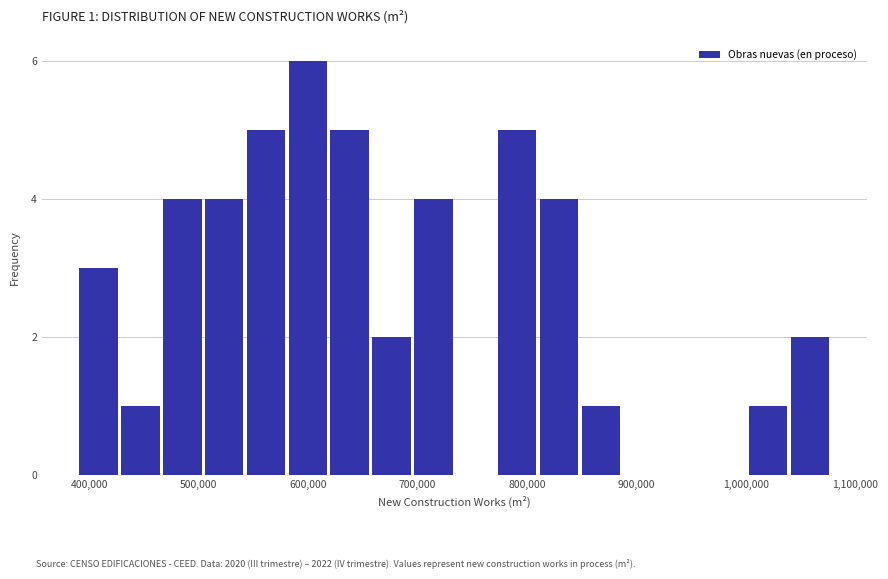

Around what value on the x-axis is the tallest bar? Give the approximate position of its centre, as read against the axis.

600000